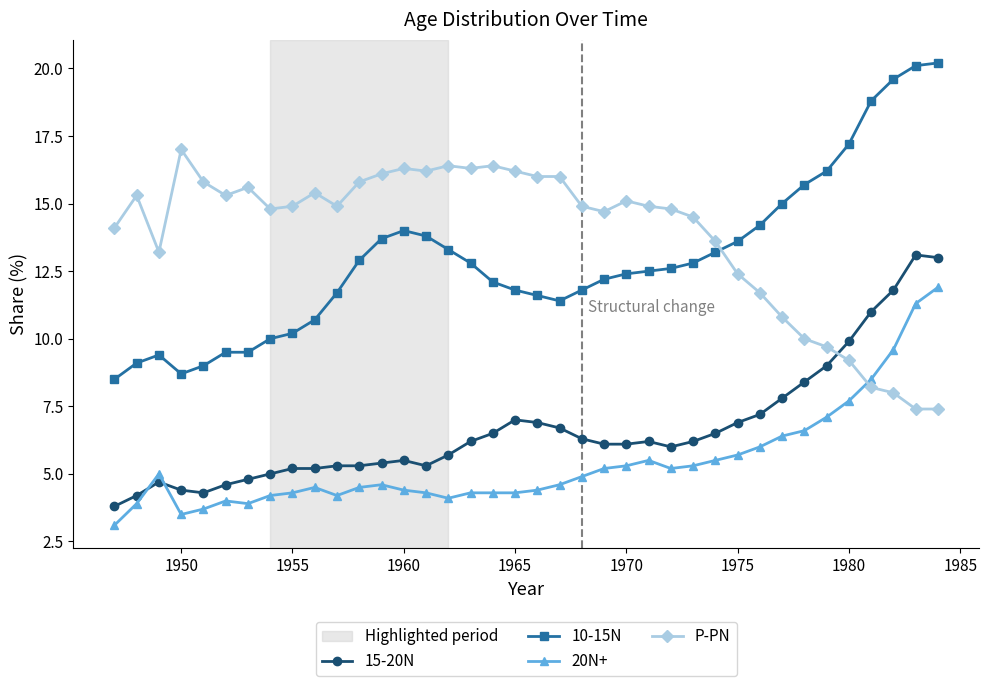

What is the average value of the 20N+ series?

5.4